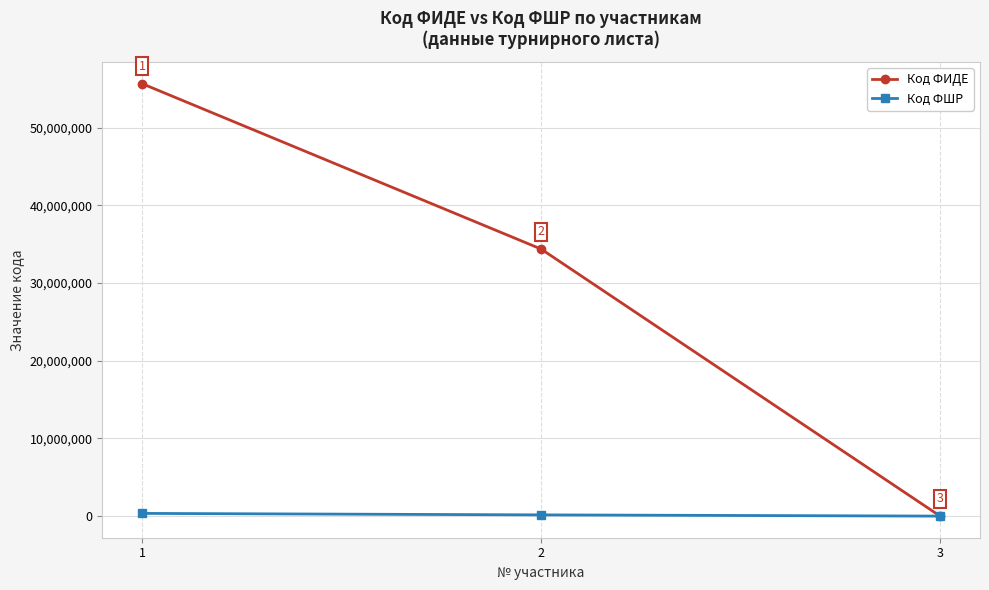

What is the approximate value of Код ФИДЕ at 2, to the nearest 100?

34371900